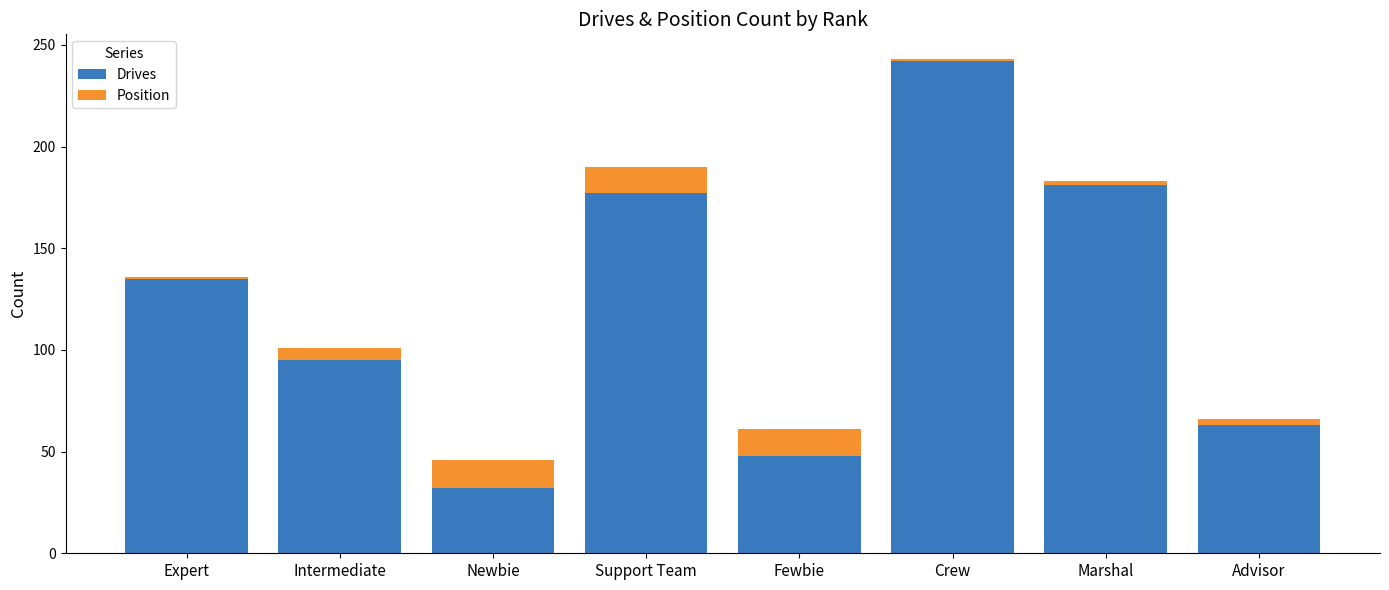

What is the difference between the maximum and minimum values in the Drives series?

210